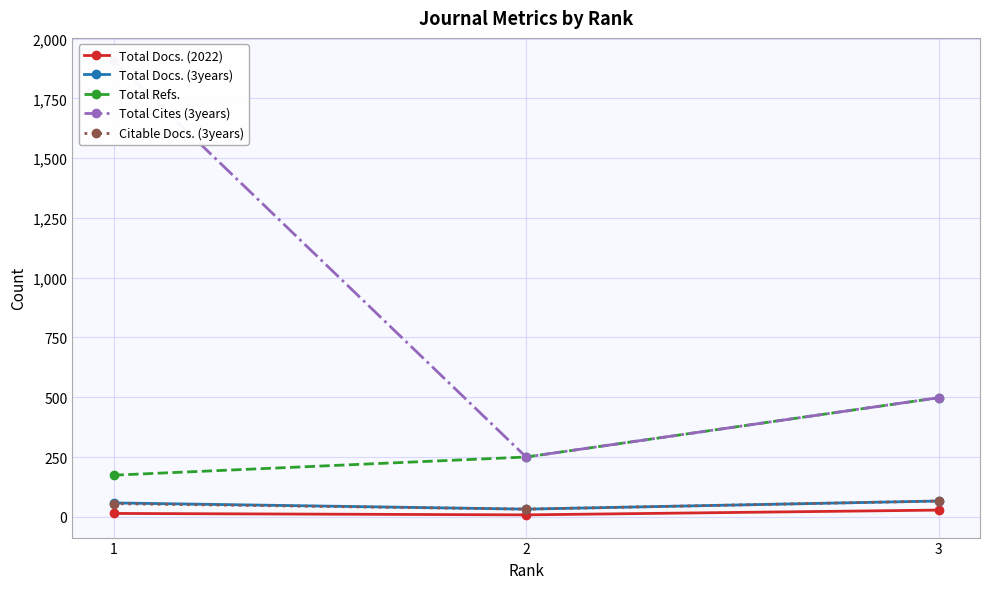

What are all the series names shown in the legend?

Total Docs. (2022), Total Docs. (3years), Total Refs., Total Cites (3years), Citable Docs. (3years)